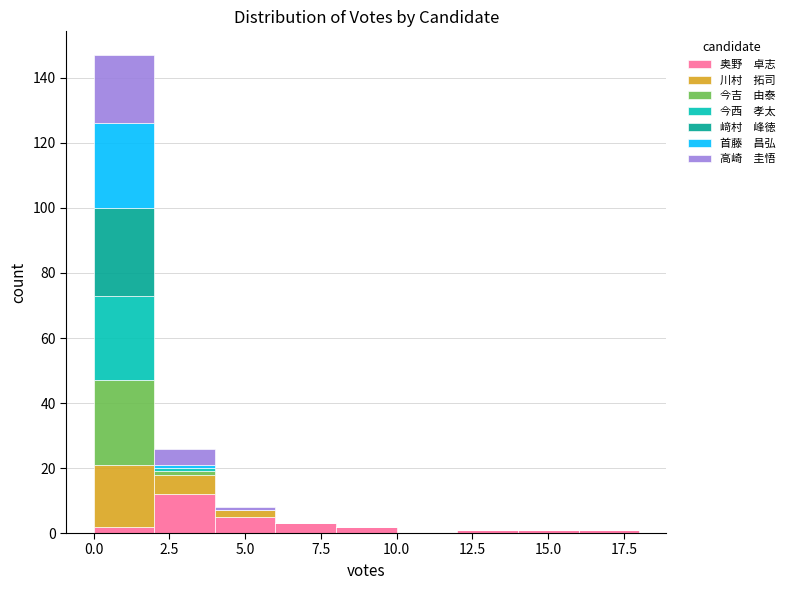

Reading left to right, list every stacked bar in this chart as the range it spans on the x-axis followed by its total height. The values are not printed on the chart, so give them approximately, as read against the axis.

0 to 2: 148
2 to 4: 26
4 to 6: 8
6 to 8: 4
8 to 10: 2
10 to 12: 0
12 to 14: under 2
14 to 16: under 2
16 to 18: under 2